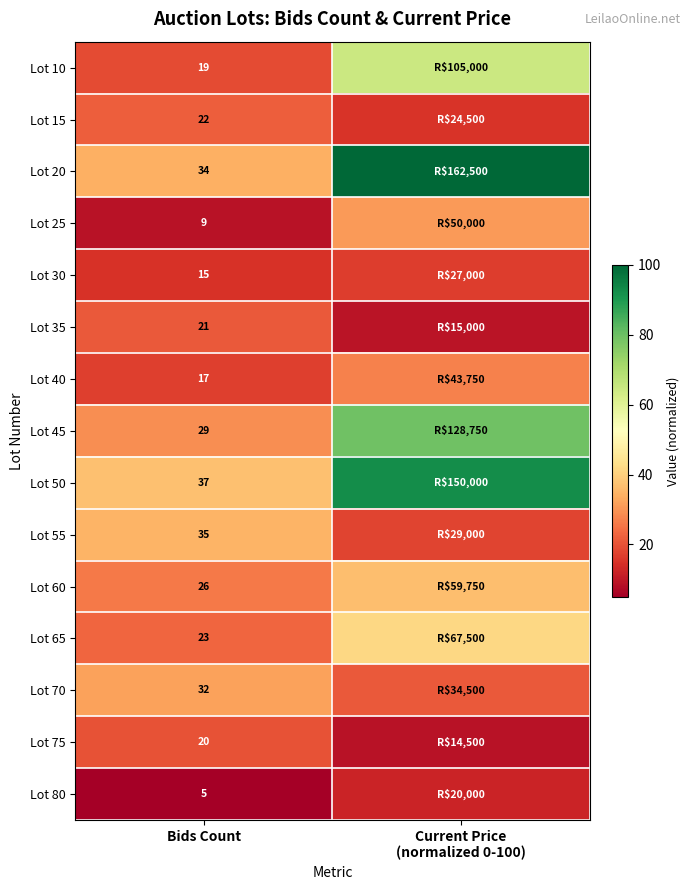

What is the difference between the highest and lowest values at Bids Count?

32.0